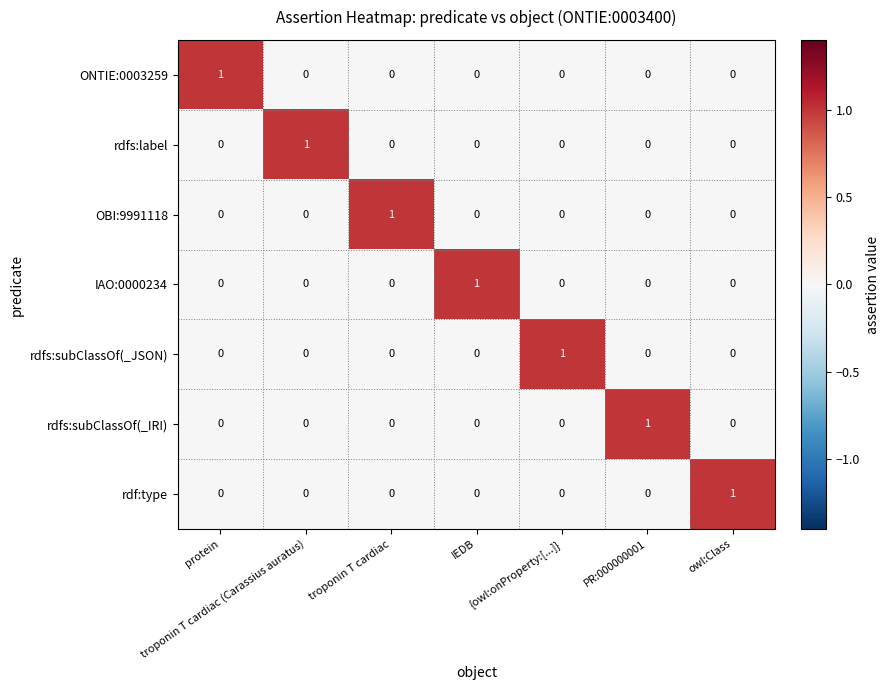

At how many categories does at least one series exceed 0?

7